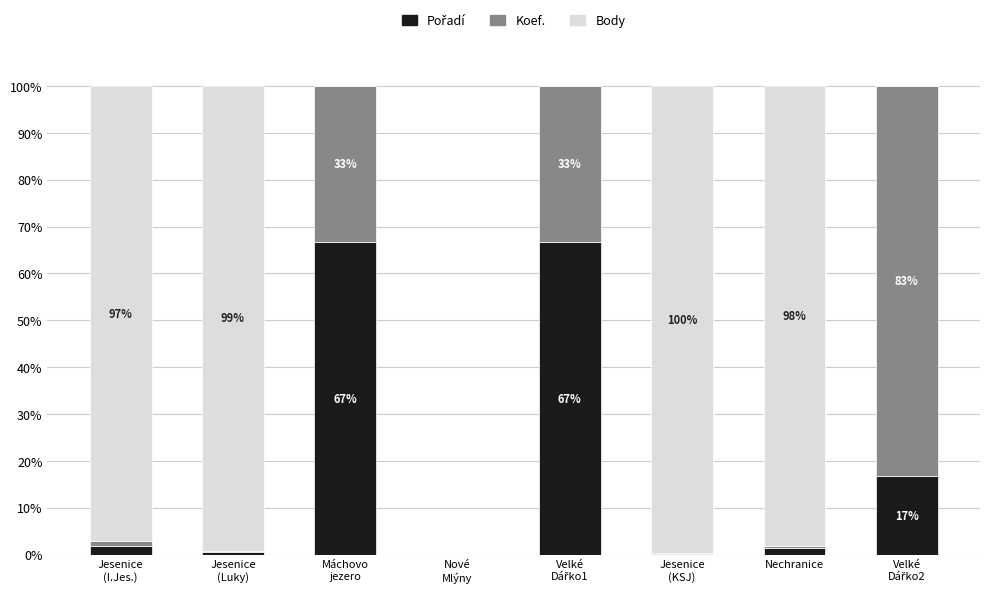

At how many categories does at least one series exceed 7?

7